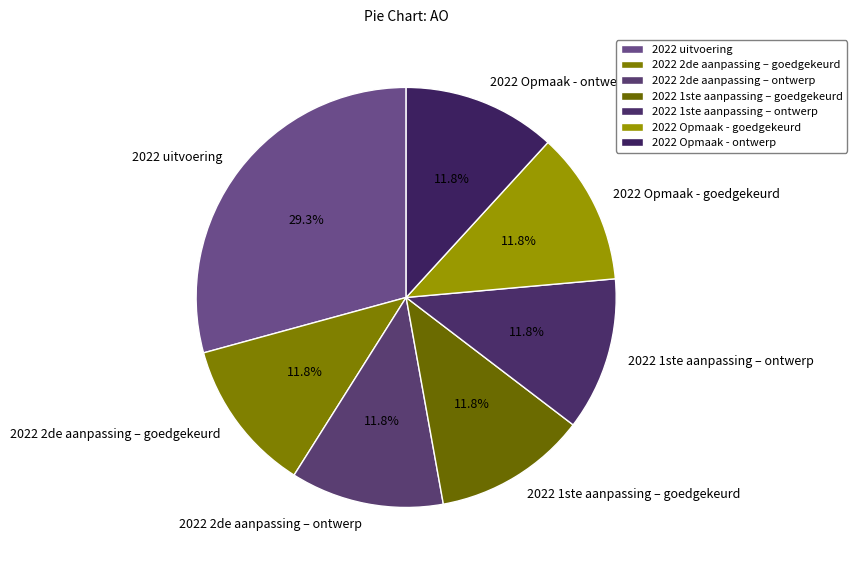

What percentage is the 2022 Opmaak - goedgekeurd slice, to the nearest percent?

12%